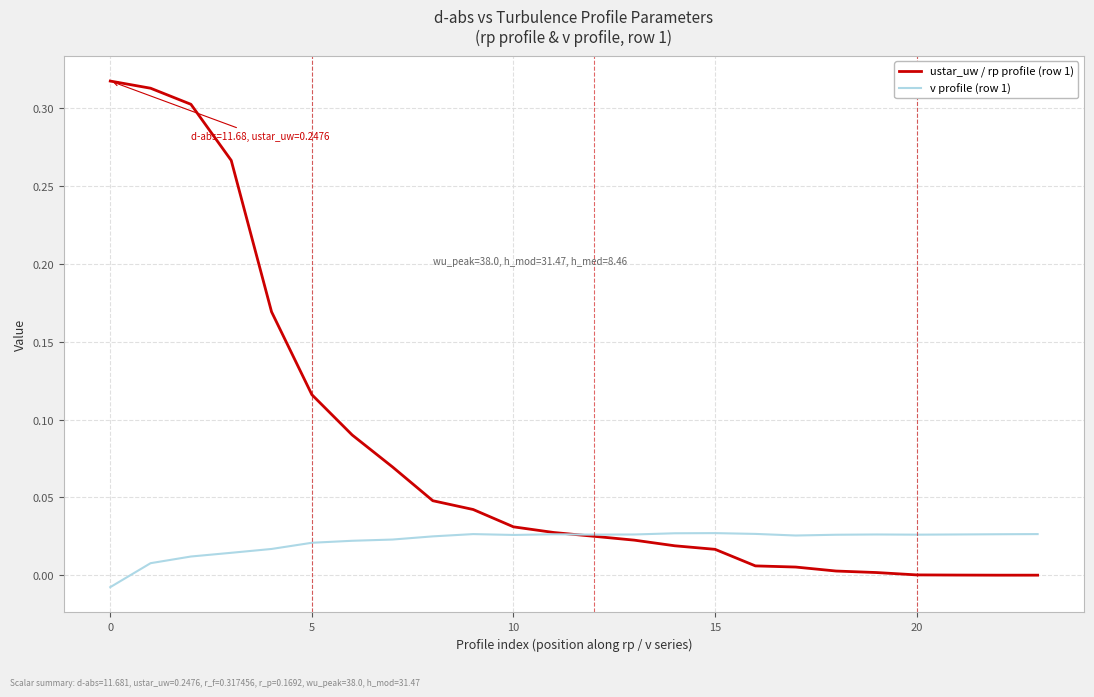

Which series has the largest range (max minus min)?

ustar_uw / rp profile (row 1)